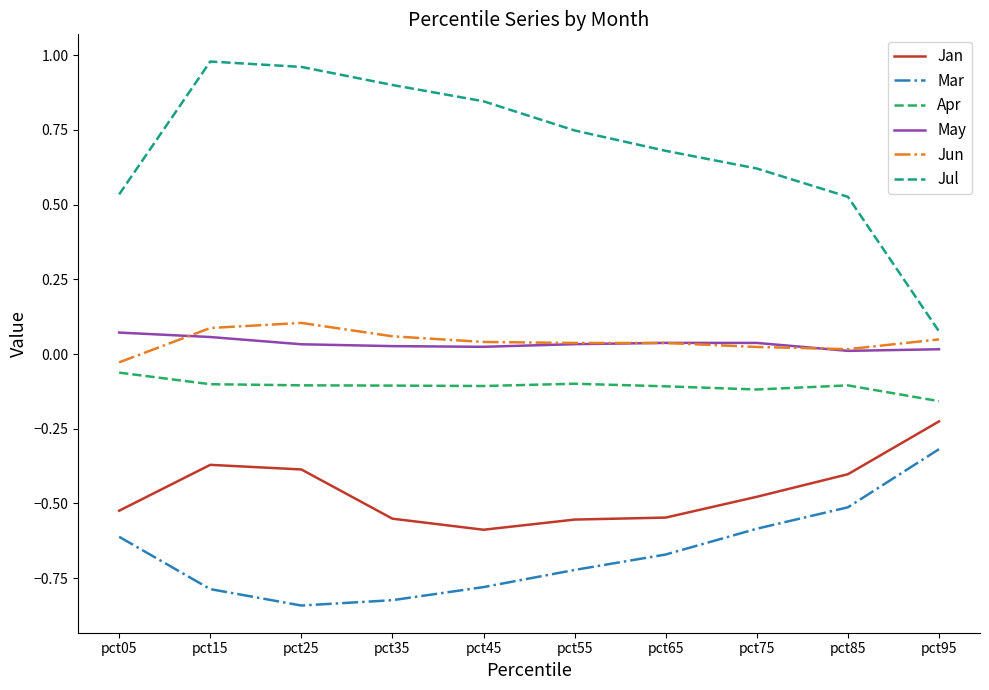

At which category does the chart reach its peak across all series?

pct15